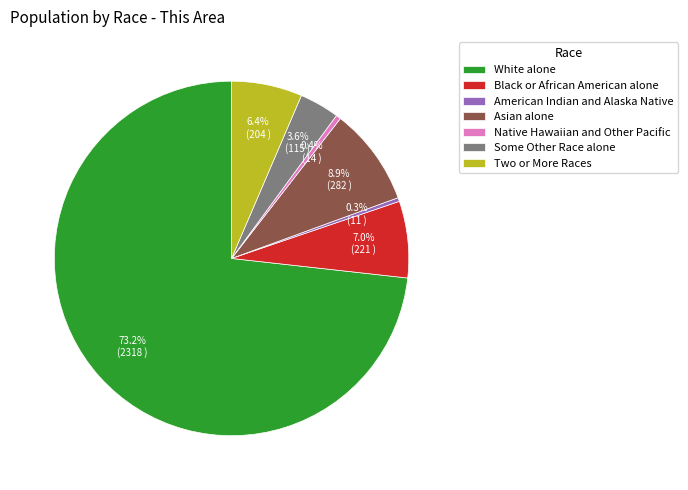

What is the ratio of the value at Some Other Race alone to the value at Two or More Races?

0.6